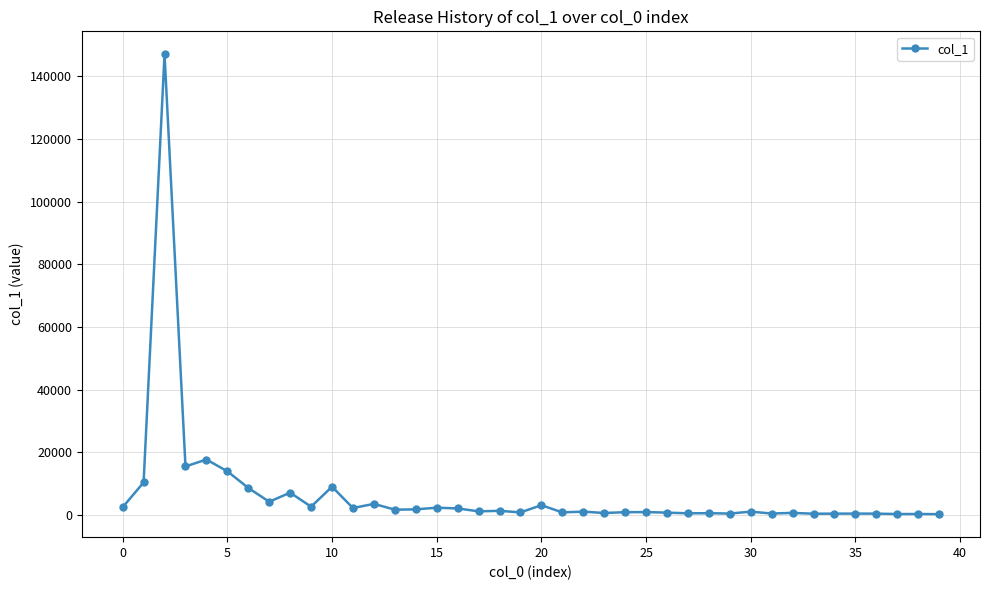

What is the difference between the second highest and second lowest values?

17396